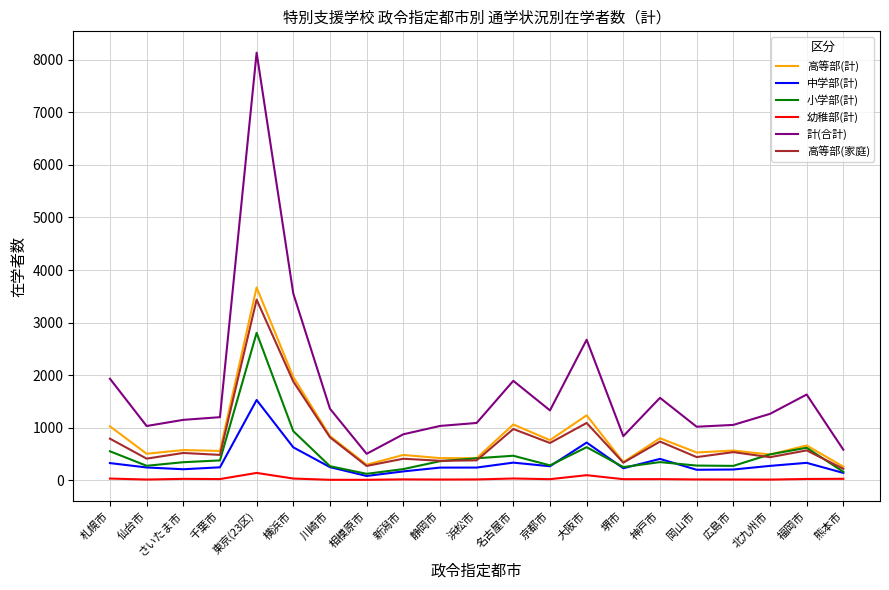

Which series has the largest total across all categories?

計(合計)